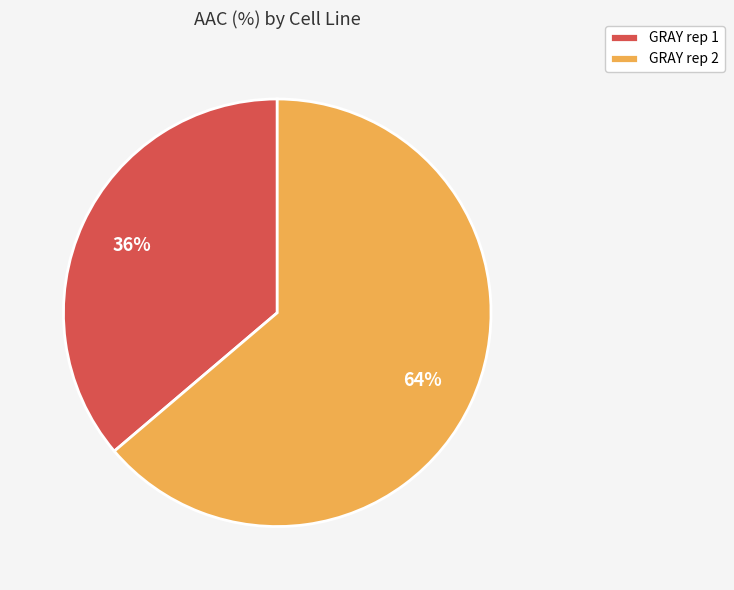

The GRAY rep 2 slice represents 71% of the pie. True or false?

False